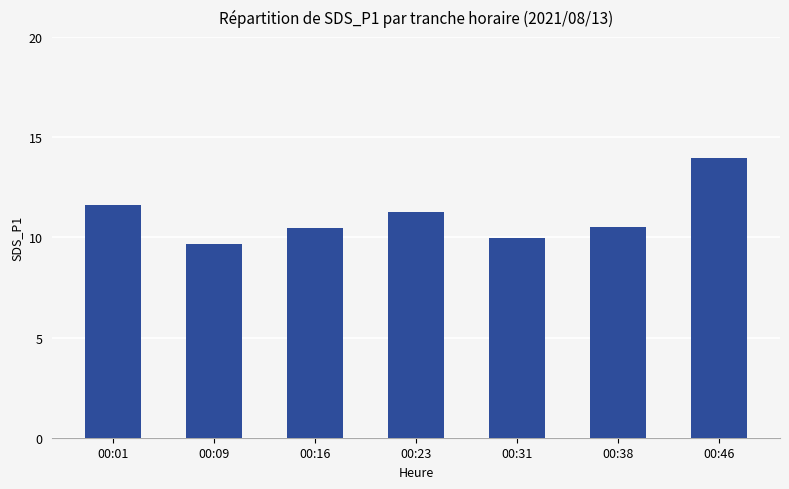

How many categories are shown in the chart?

7